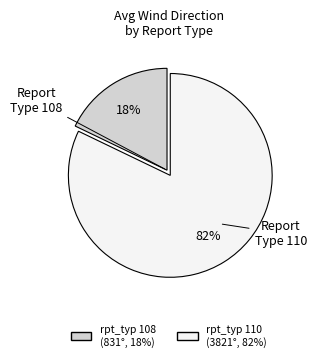

To the nearest percent, what is the difference between the largest and smallest slice percentages?

64%